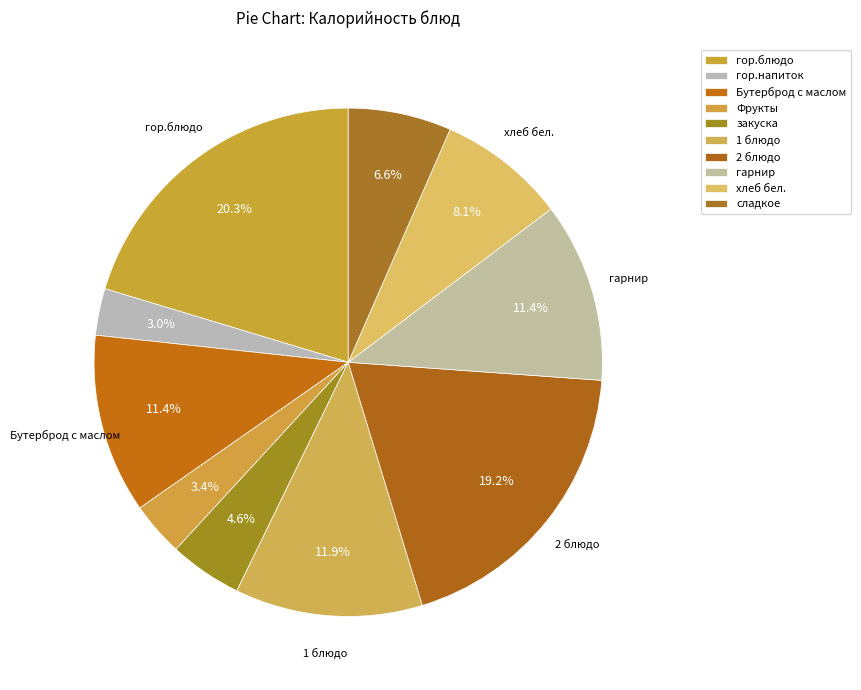

How many segments does this pie chart have?

10